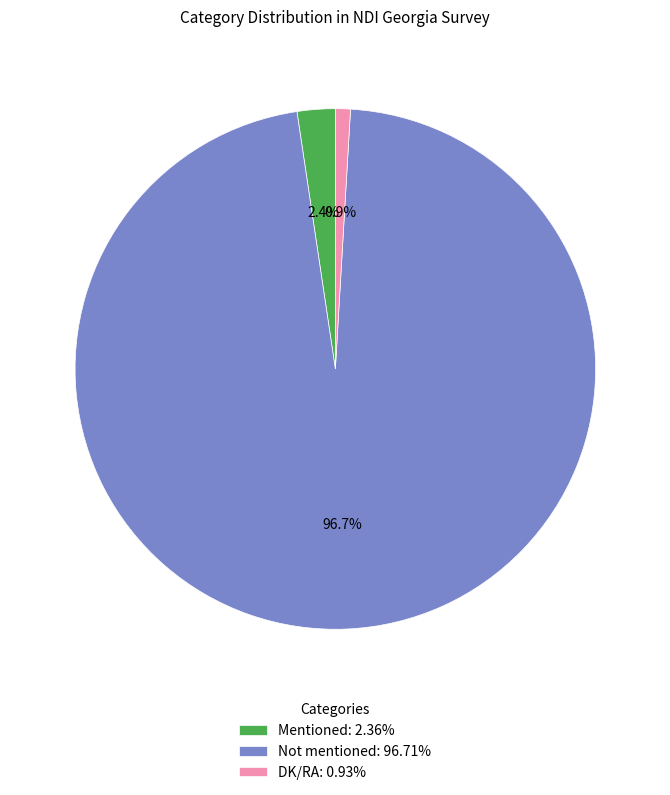

Is Not mentioned: 96.71% the majority of the pie?

Yes